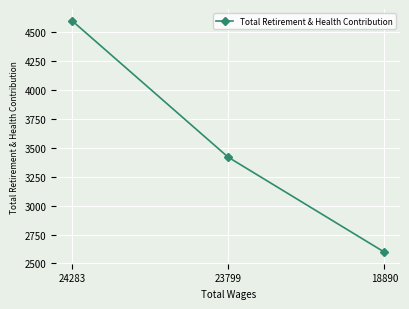

At which label is the value closest to 3597?

23799